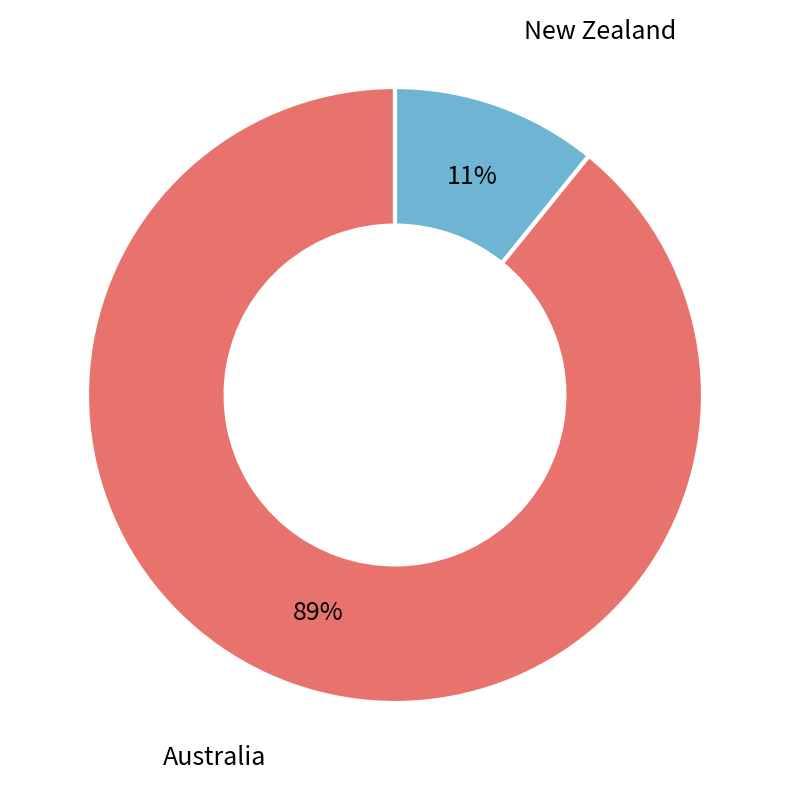

To the nearest percent, what is the average slice percentage?

50%